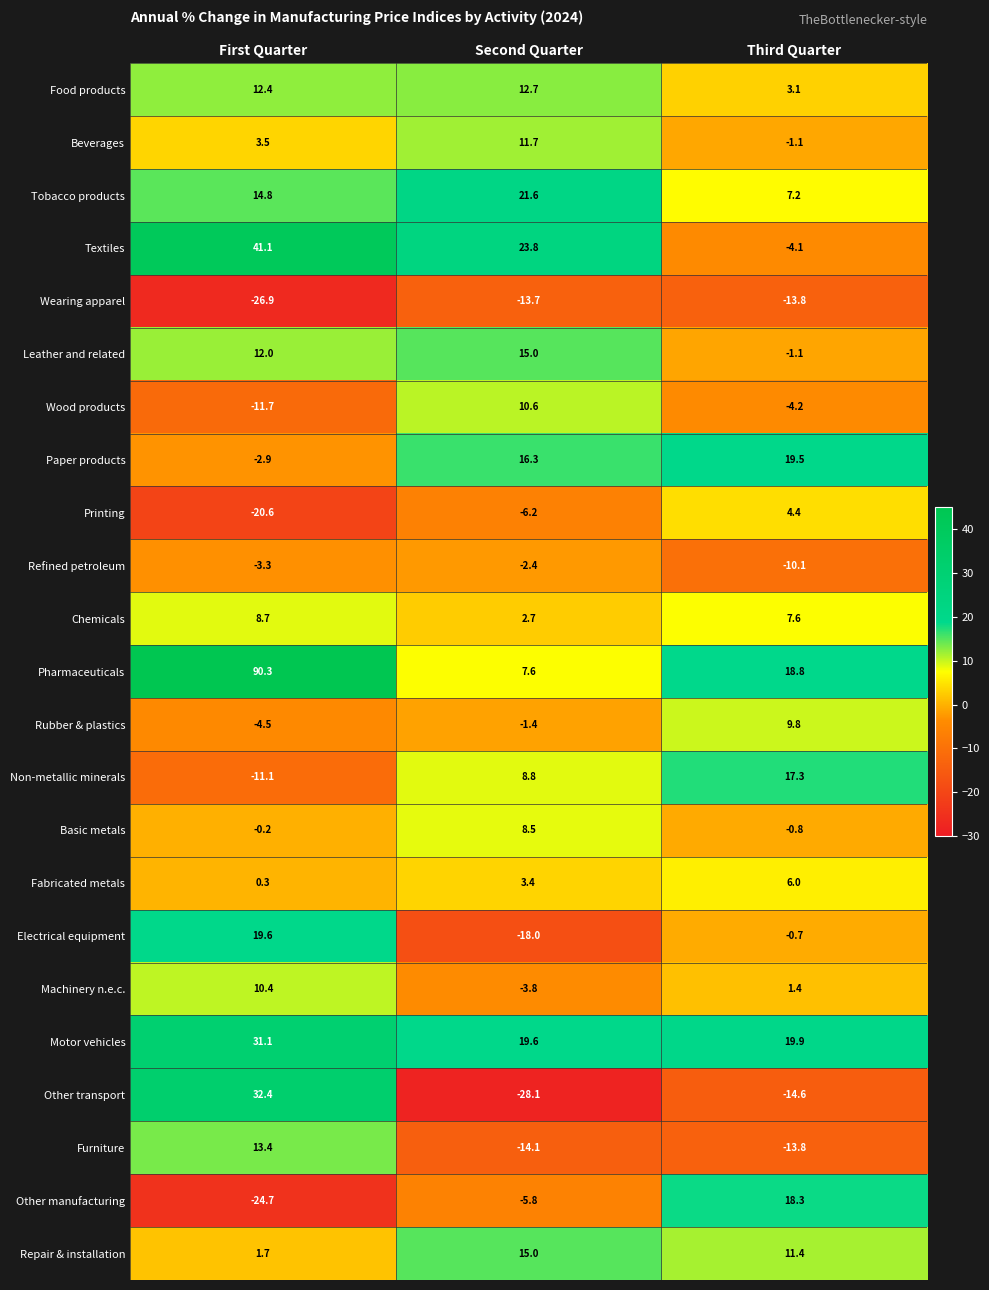

Which category has the highest value across all series?

First Quarter